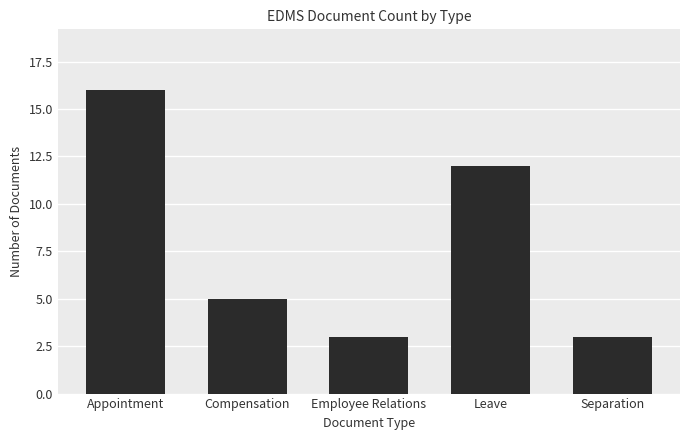

Where is the data nearest to the value 9?

Leave